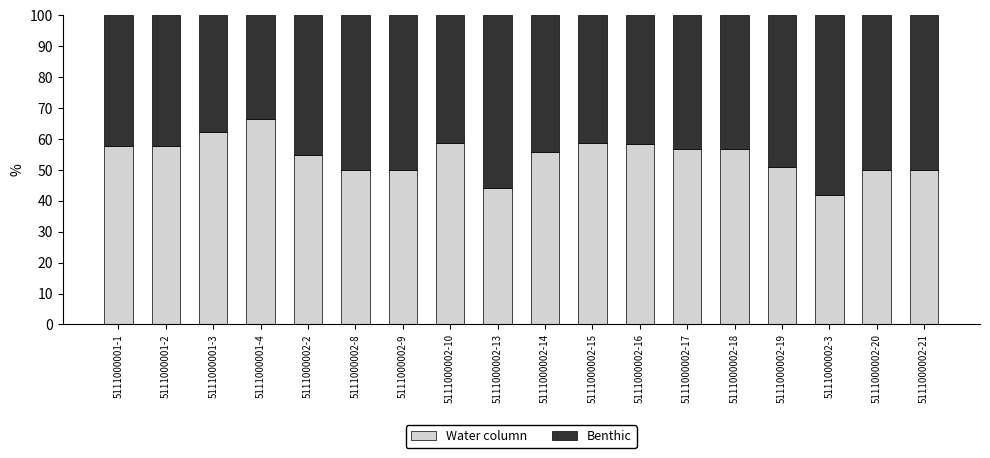

What is the difference between the Water column values at 5111000001-3 and 5111000002-16?

4.0